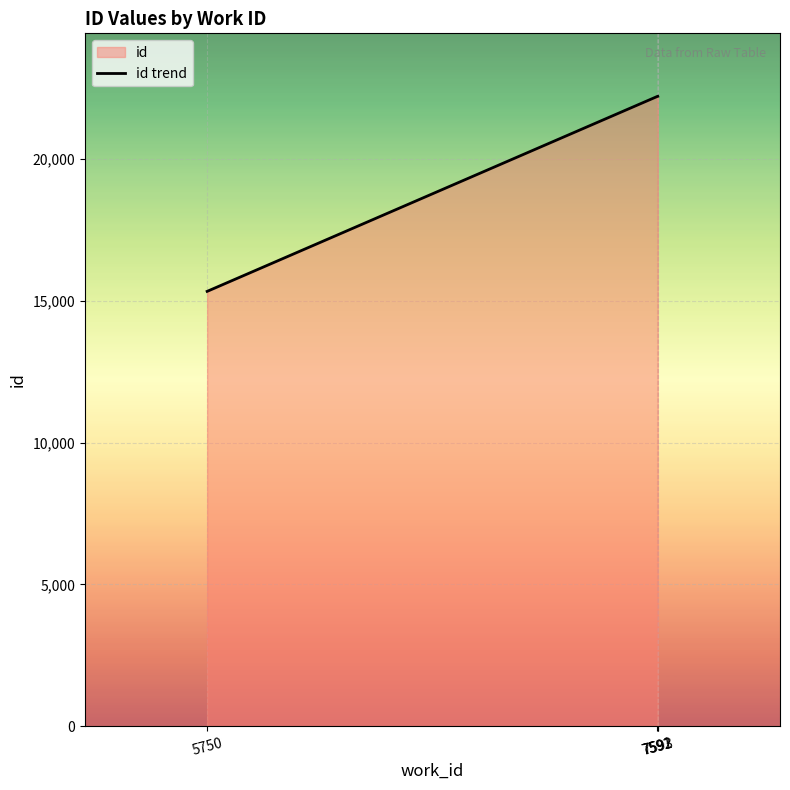

Read the value at 7591, to the nearest 10.

22200